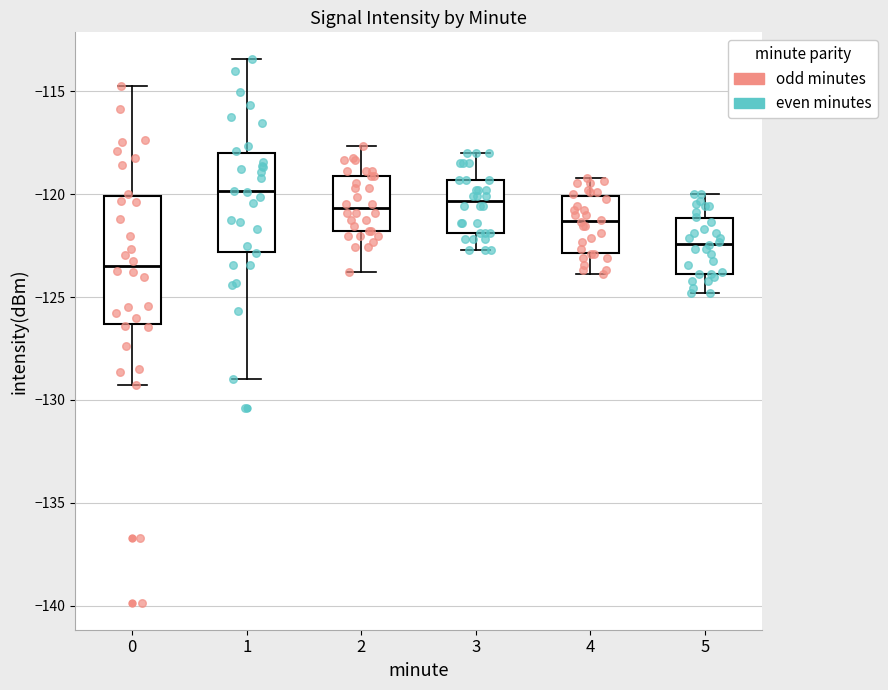

Which box's median line is the lowest?

0